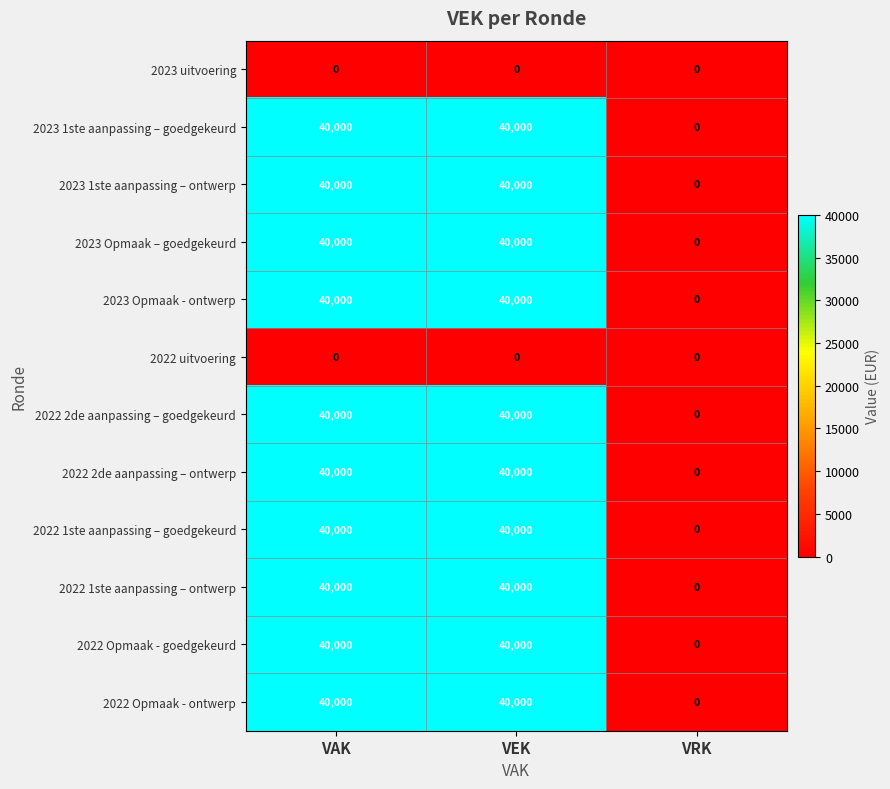

Count the number of data series in this chart.

12